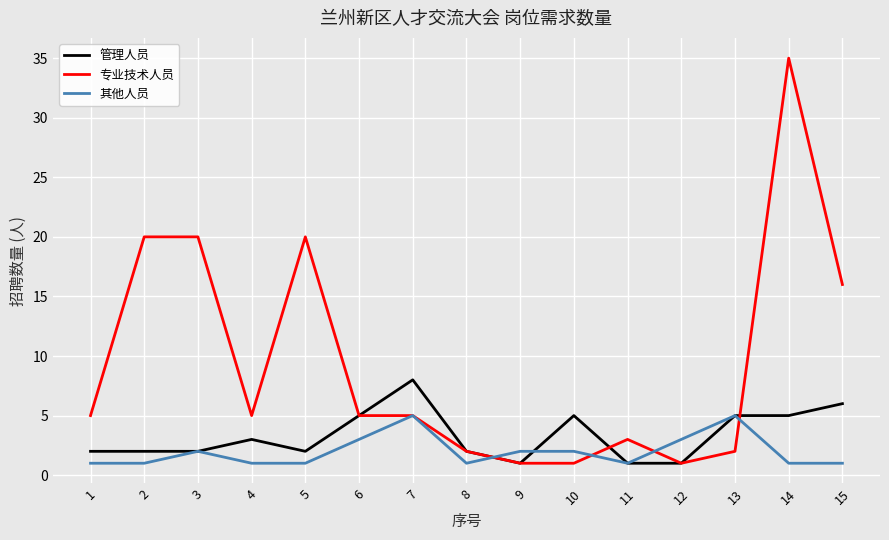

Reading left to right, what are all the values shown in this chart?

管理人员: 2	2	2	3	2	5	8	2	1	5	1	1	5	5	6
专业技术人员: 5	20	20	5	20	5	5	2	1	1	3	1	2	35	16
其他人员: 1	1	2	1	1	3	5	1	2	2	1	3	5	1	1